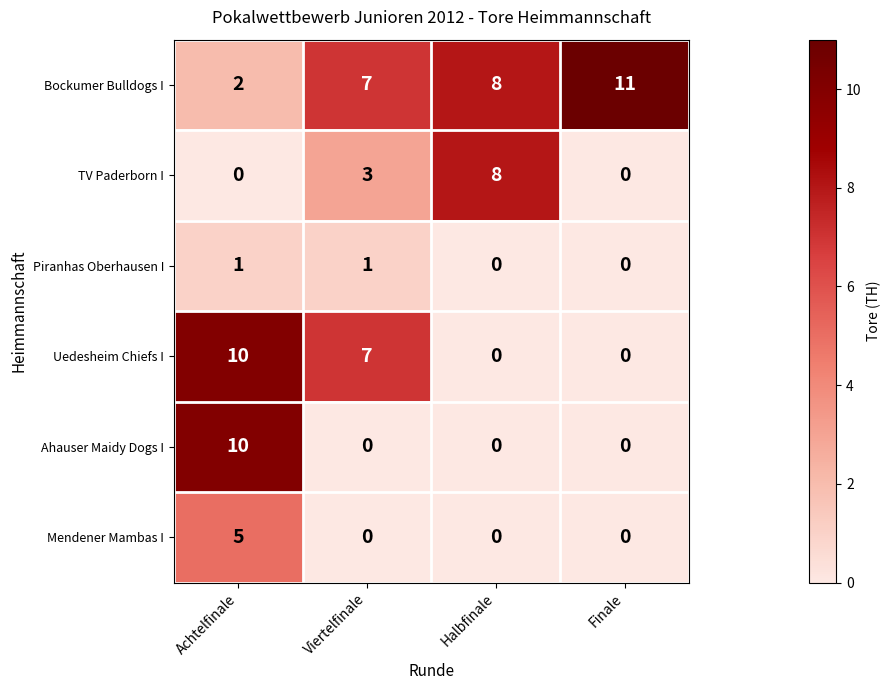

Reading left to right, what are all the values shown in this chart?

Bockumer Bulldogs I: Achtelfinale=2	Viertelfinale=7	Halbfinale=8	Finale=11
TV Paderborn I: Achtelfinale=0	Viertelfinale=3	Halbfinale=8	Finale=0
Piranhas Oberhausen I: Achtelfinale=1	Viertelfinale=1	Halbfinale=0	Finale=0
Uedesheim Chiefs I: Achtelfinale=10	Viertelfinale=7	Halbfinale=0	Finale=0
Ahauser Maidy Dogs I: Achtelfinale=10	Viertelfinale=0	Halbfinale=0	Finale=0
Mendener Mambas I: Achtelfinale=5	Viertelfinale=0	Halbfinale=0	Finale=0